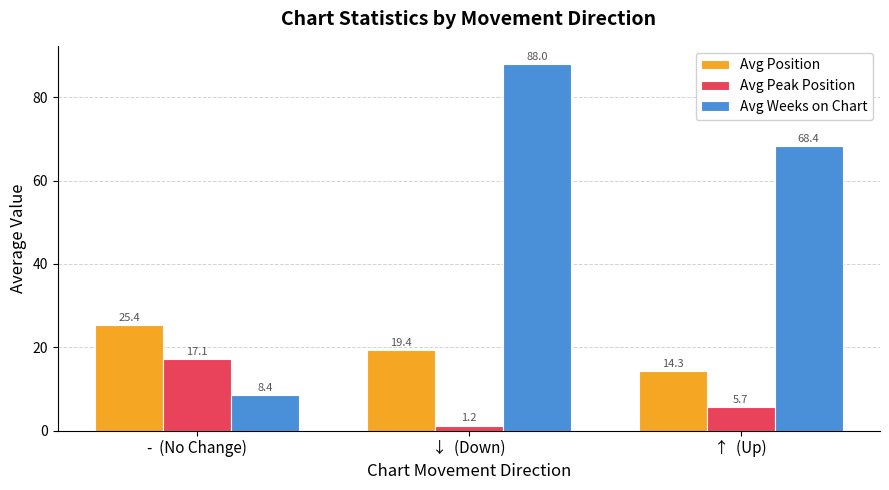

What position from the left is -  (No Change)?

1